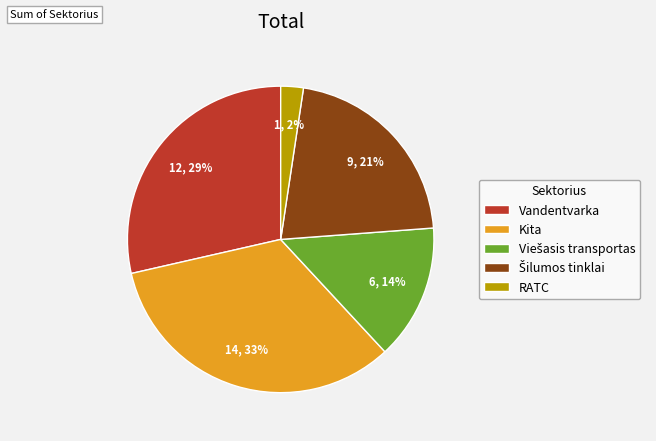

What is the ratio of the value at Vandentvarka to the value at Kita?

0.9